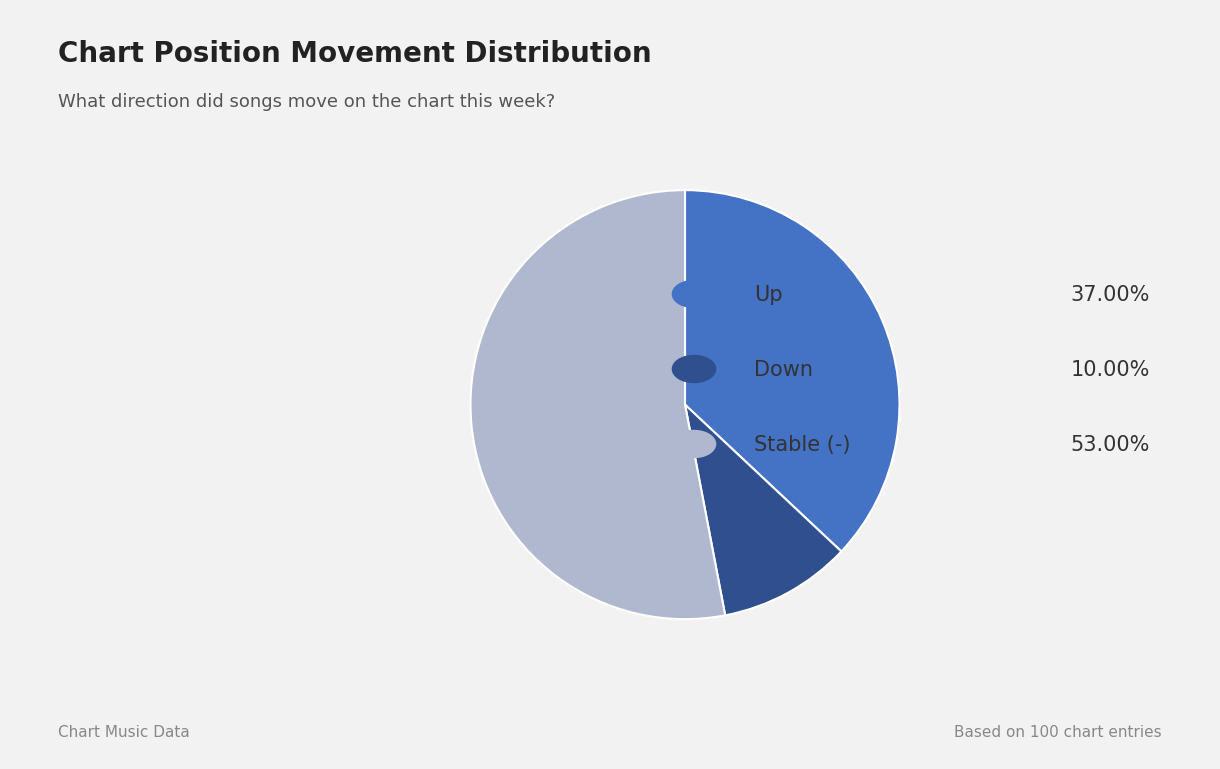

Is there any slice that represents more than half of the pie?

Yes